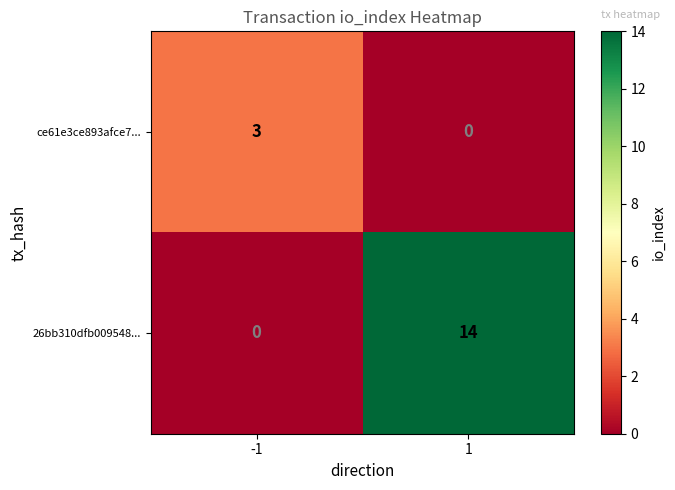

What is the difference between the highest and lowest values at -1?

3